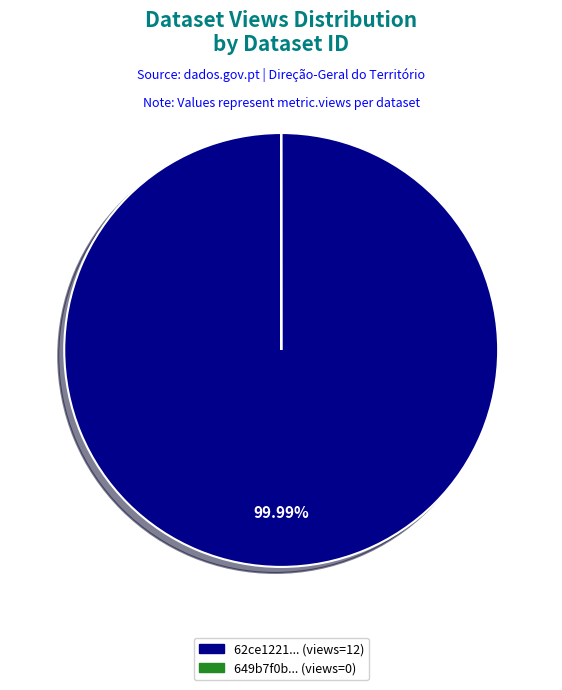

Is there a majority slice in this chart?

Yes